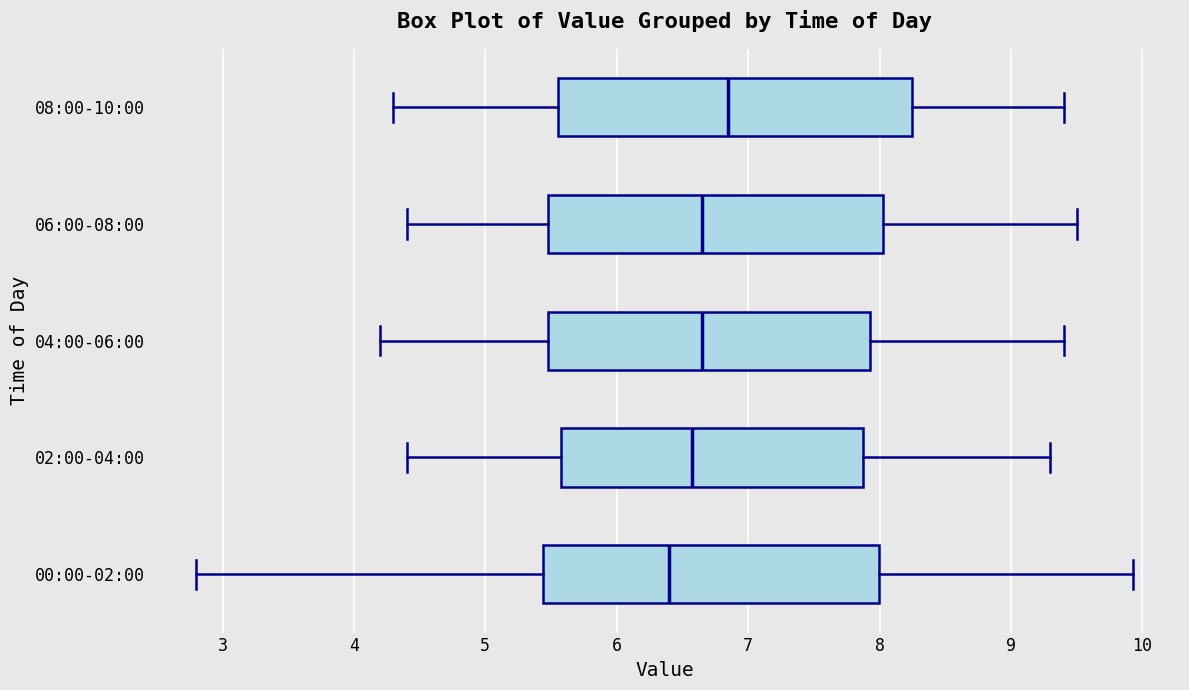

Which box's median line is the furthest to the left?

00:00-02:00